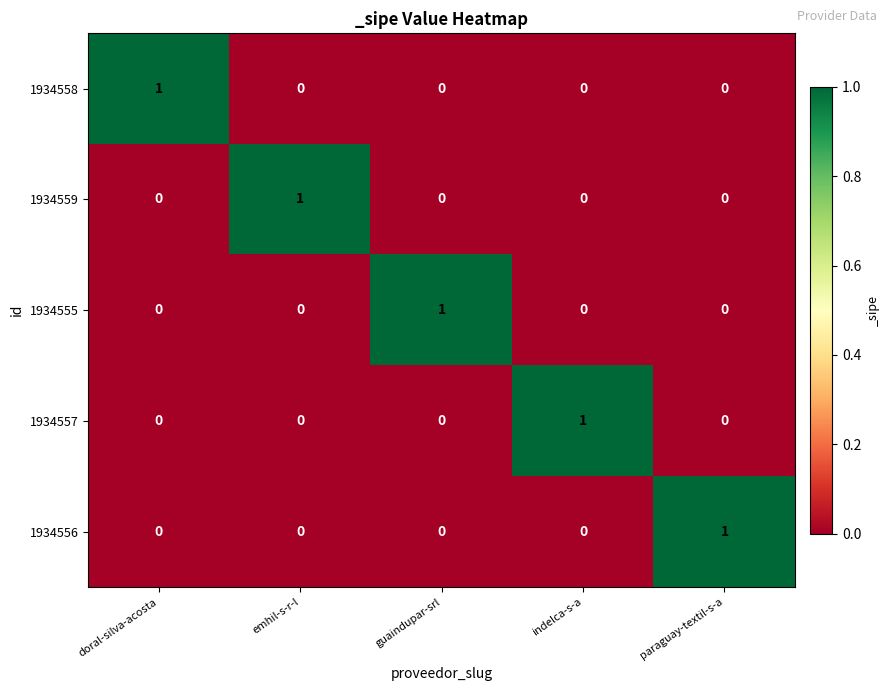

At how many categories does at least one series exceed 0?

5